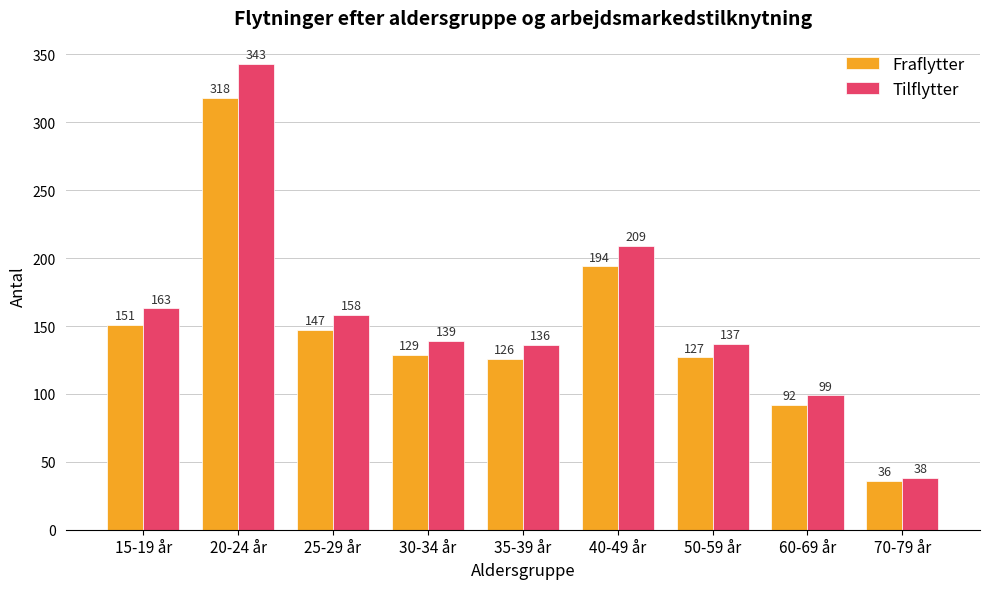

How many categories are shown in the chart?

9